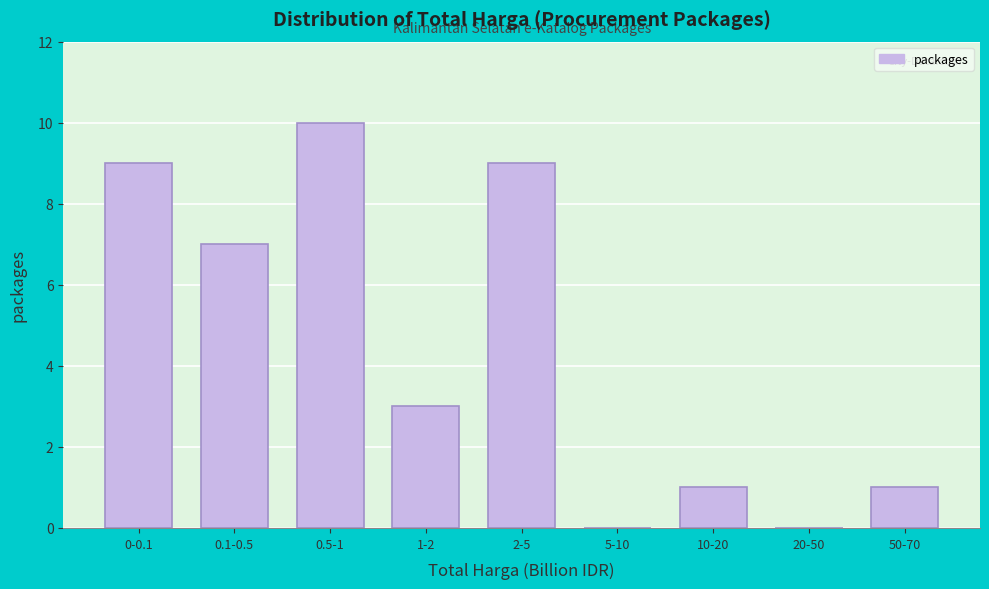

Reading left to right, list all the values displayed in this chart.

0-0.1=9	0.1-0.5=7	0.5-1=10	1-2=3	2-5=9	5-10=0	10-20=1	20-50=0	50-70=1